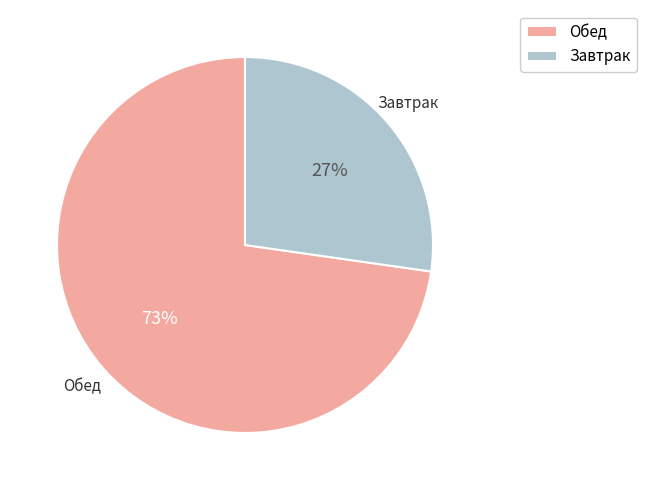

To the nearest percent, what is the average slice percentage?

50%